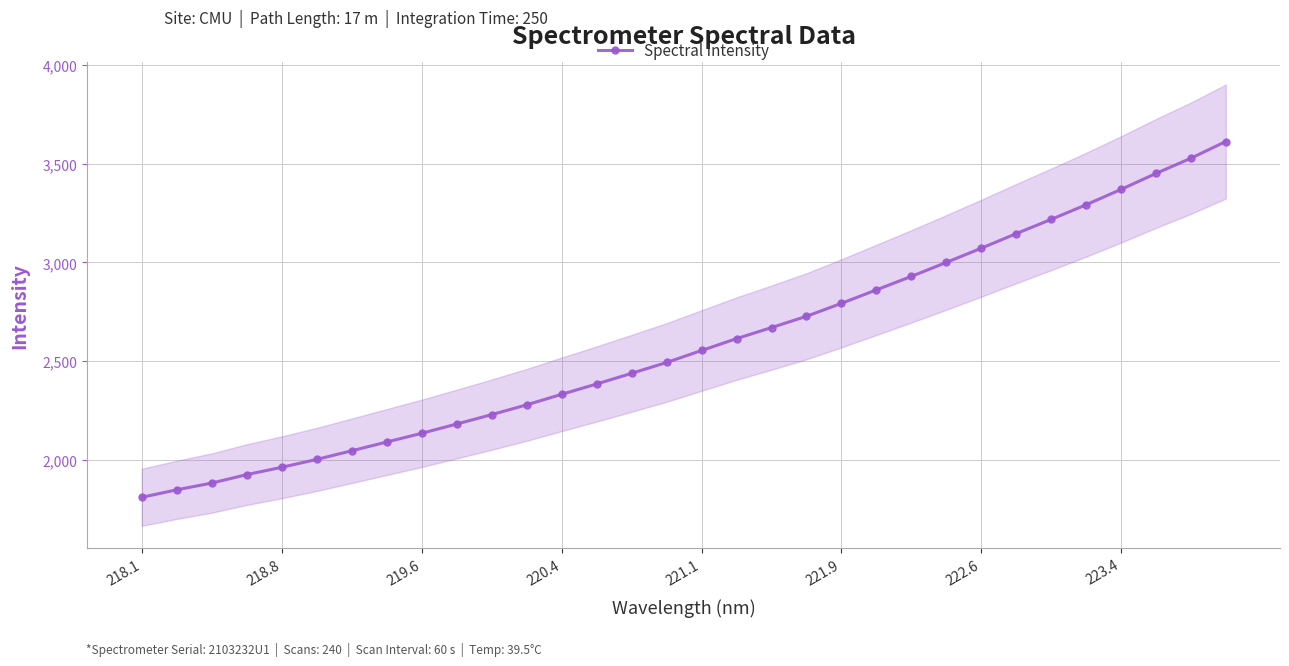

What is the minimum value shown in the chart?

1808.7